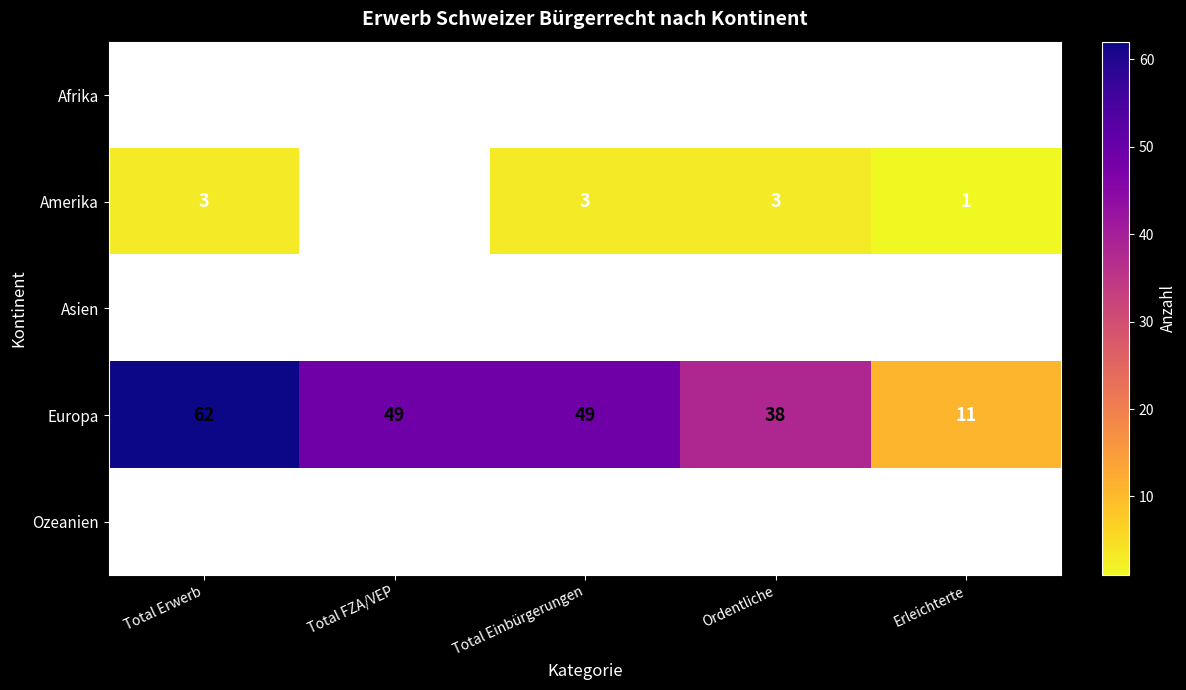

Is it true that Europa equals 72 at Total Einbürgerungen?

False